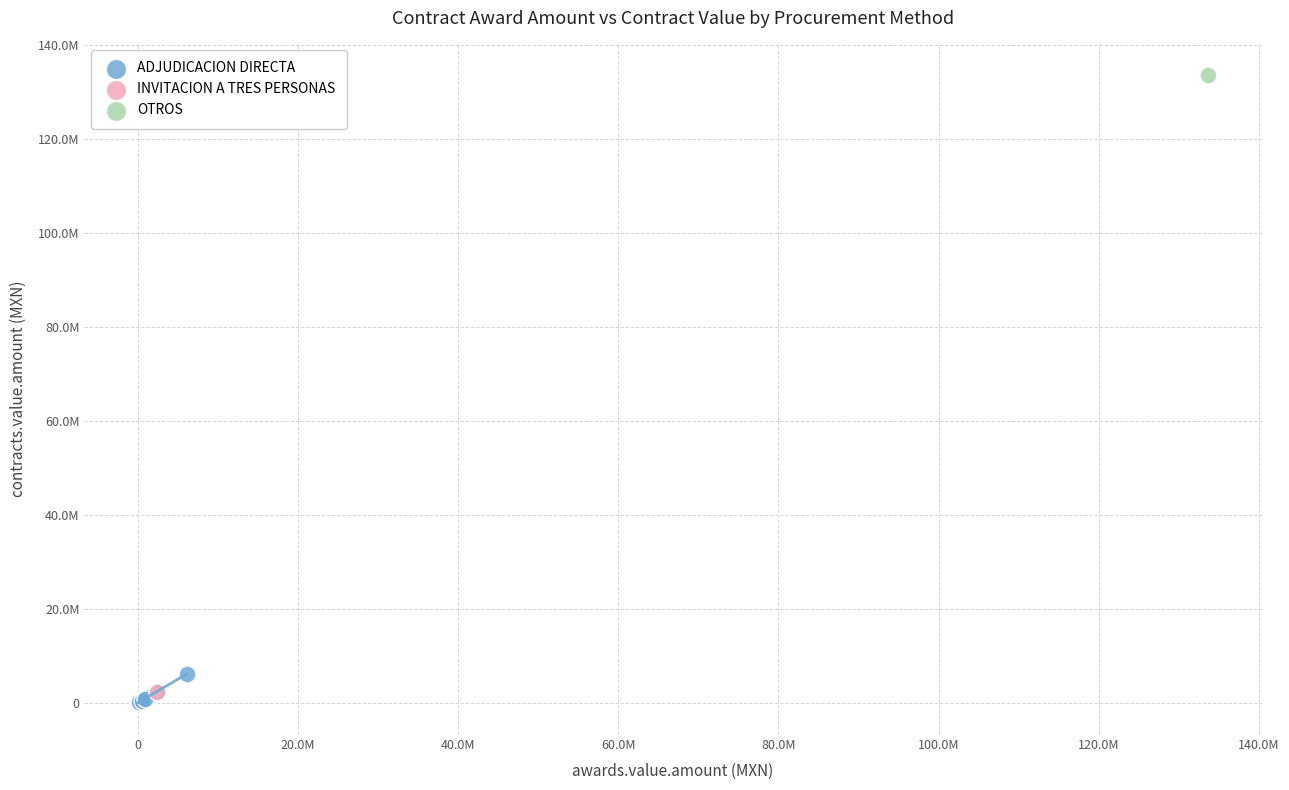

What are all the series names shown in the legend?

ADJUDICACION DIRECTA, INVITACION A TRES PERSONAS, OTROS